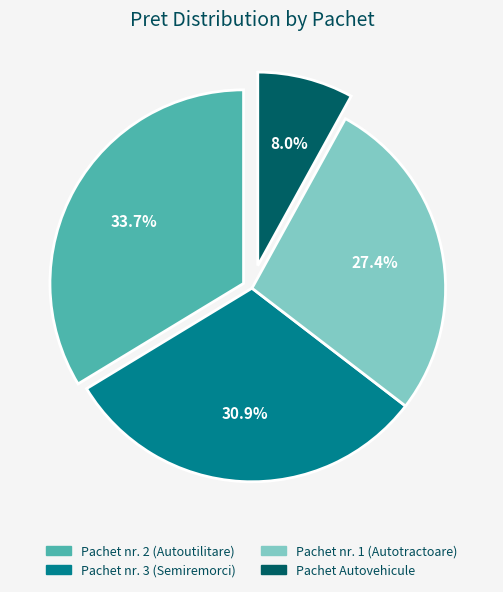

Does any single category account for the majority?

No